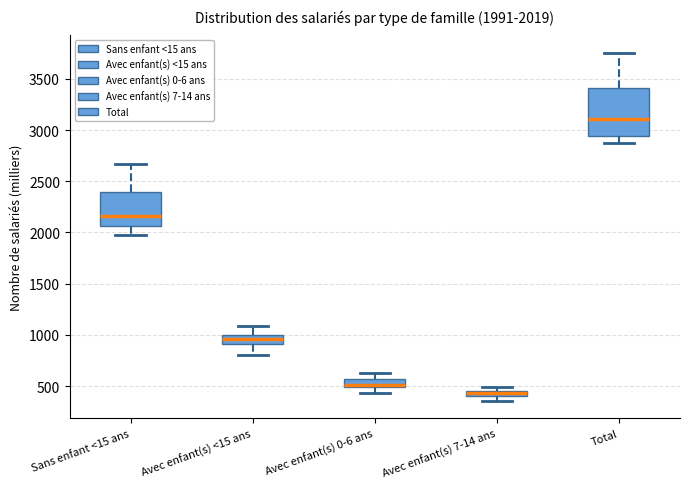

Comparing the boxes themselves (not the whiskers), which one is the tallest?

Total